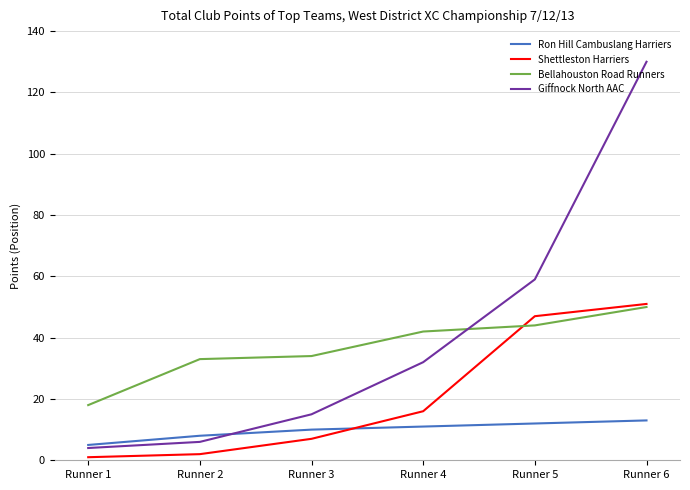

Which series changed the most between Runner 5 and Runner 6?

Giffnock North AAC